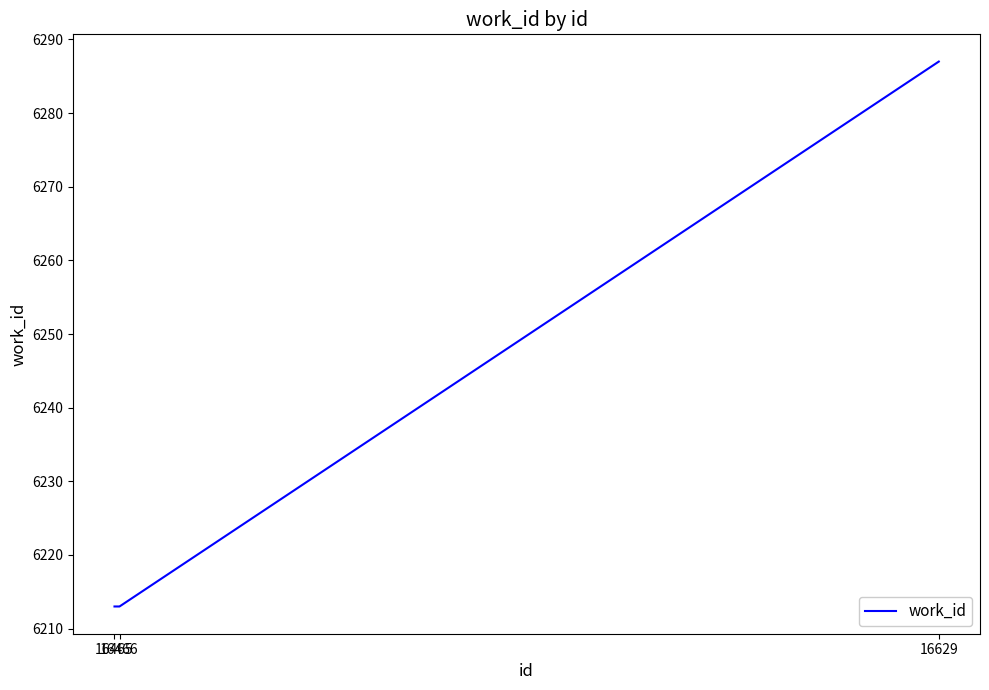

True or false: the data shows 6213 at 16466.

True